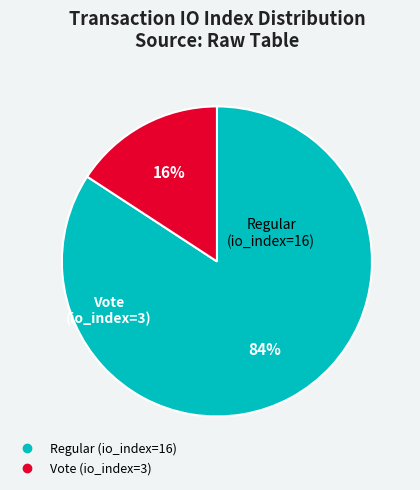

Do Regular (io_index=16) and Vote (io_index=3) together represent more than half of the pie?

Yes